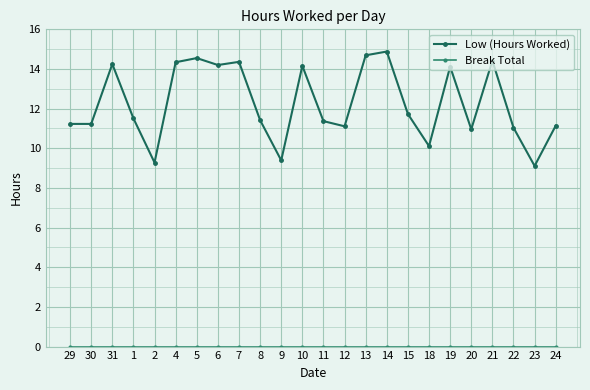

What is the label of the 12th point from the left?

10